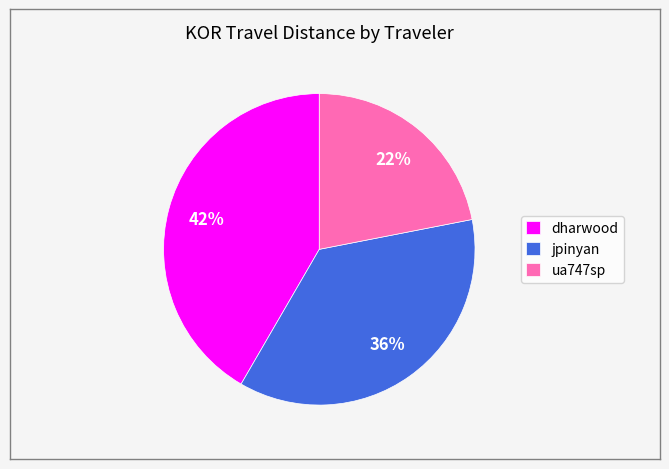

How many segments does this pie chart have?

3